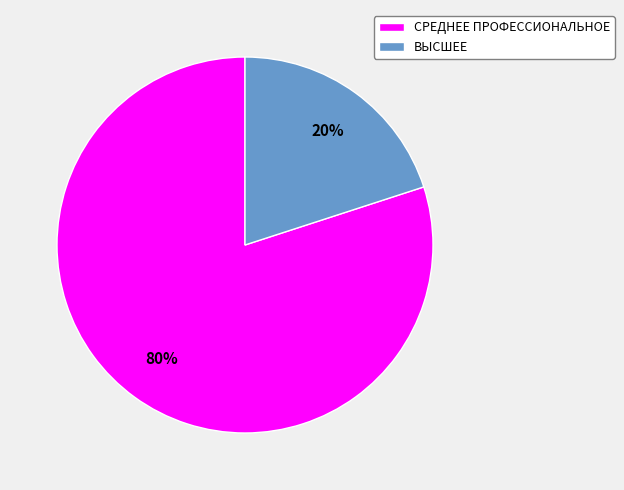

To the nearest percent, what is the difference between the largest and smallest slice percentages?

60%